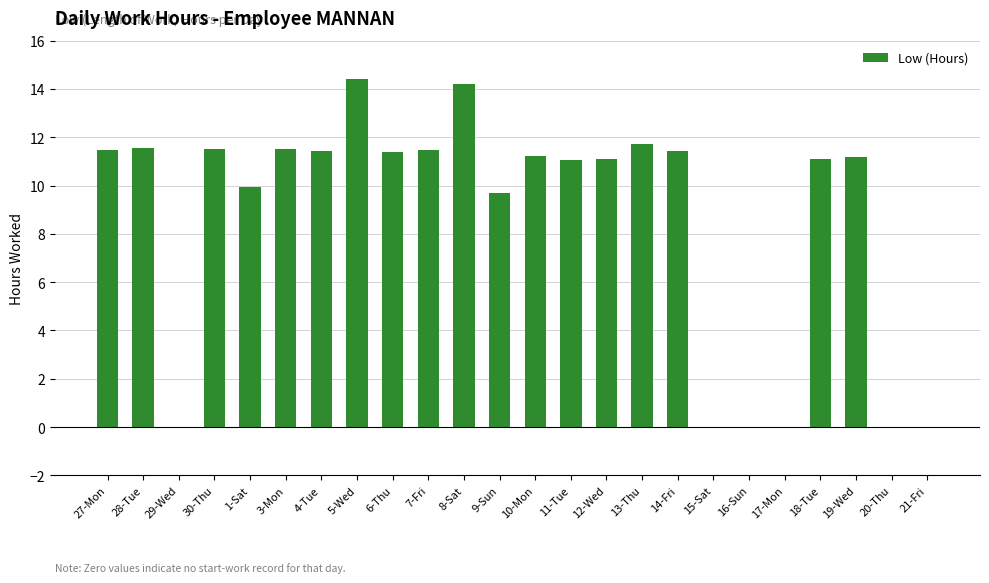

What is the sum of the values at 1-Sat and 5-Wed?

24.4